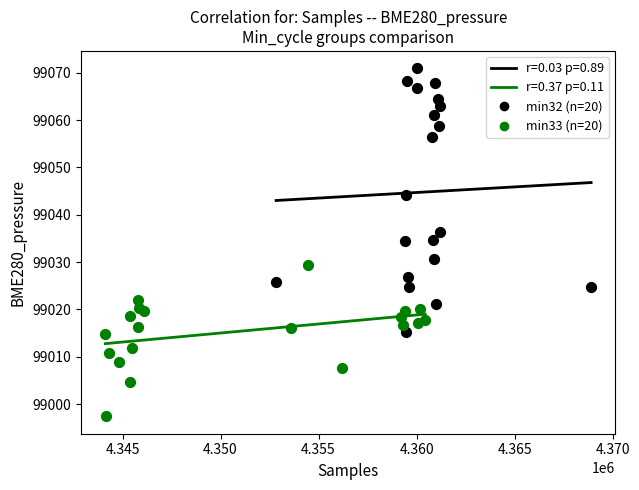

Which series has the widest spread of Y values?

min32 (n=20)